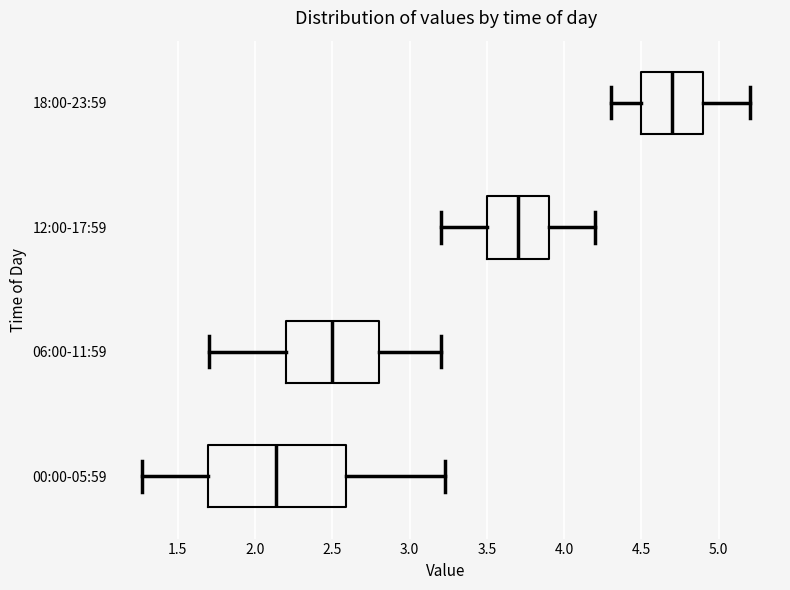

Reading bottom to top, read every box against the x-axis: the position of its median line, the range the box covers, and the ends of its whiskers. The values are not printed on the chart, so give them approximately, as read against the axis.

00:00-05:59: median 2.15, box 1.70 to 2.60, whiskers 1.25 to 3.25
06:00-11:59: median 2.50, box 2.20 to 2.80, whiskers 1.70 to 3.20
12:00-17:59: median 3.70, box 3.50 to 3.90, whiskers 3.20 to 4.20
18:00-23:59: median 4.70, box 4.50 to 4.90, whiskers 4.30 to 5.20